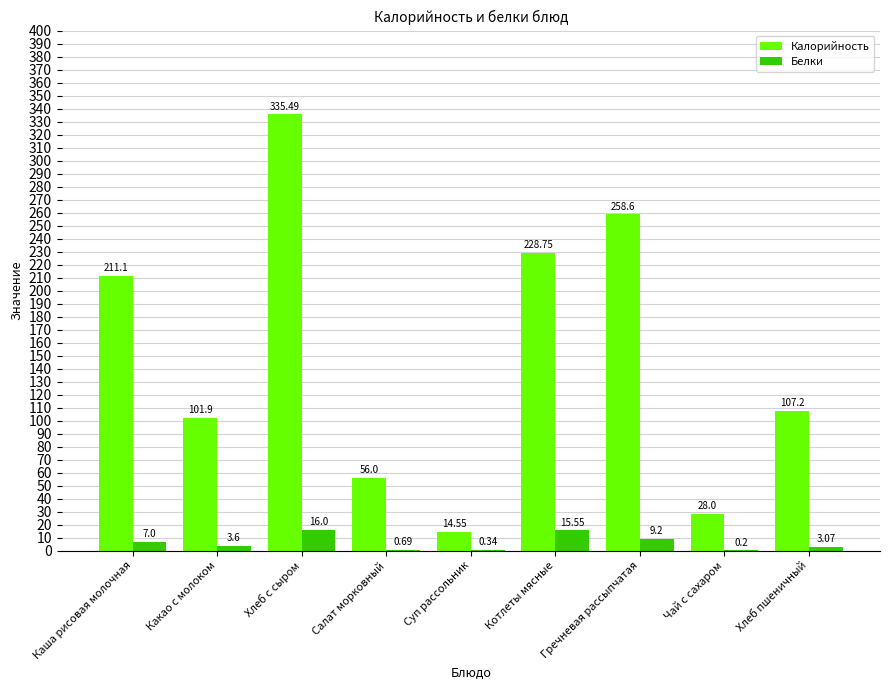

Which series changed the most between Салат морковный and Суп рассольник?

Калорийность